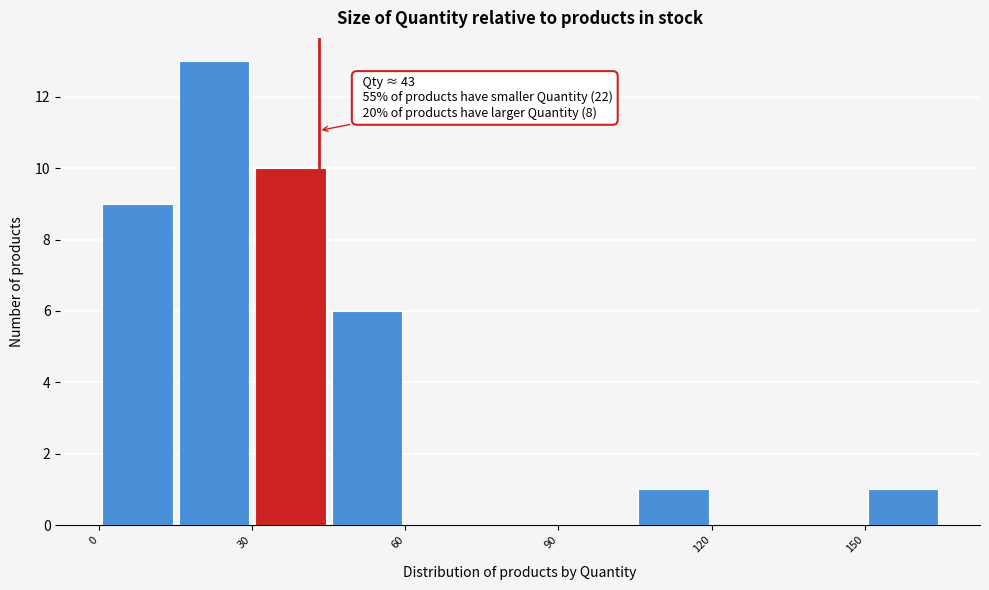

Around what value on the x-axis is the tallest bar? Give the approximate position of its centre, as read against the axis.

25